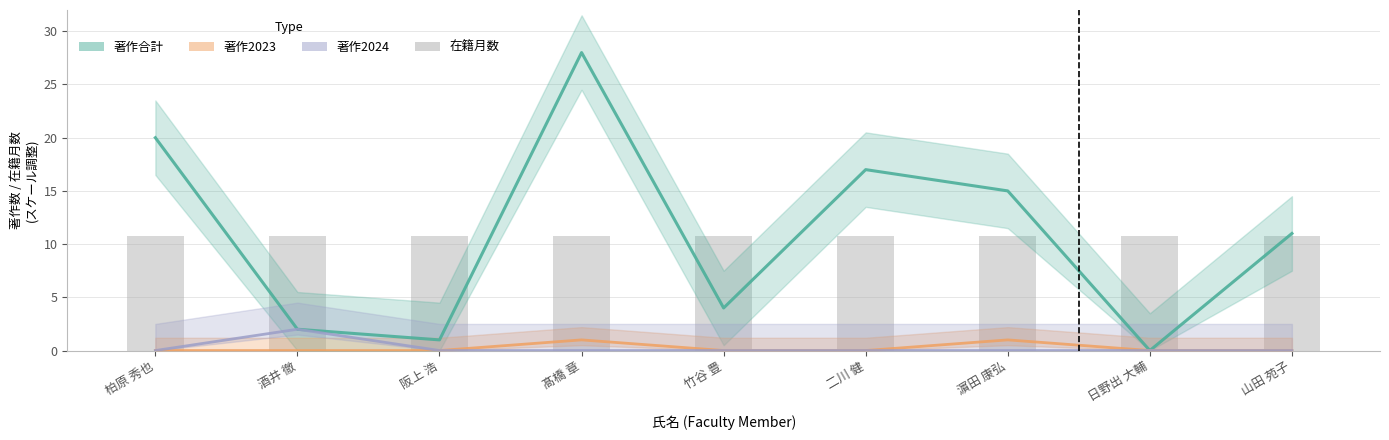

Which series has the widest spread of values?

著作合計